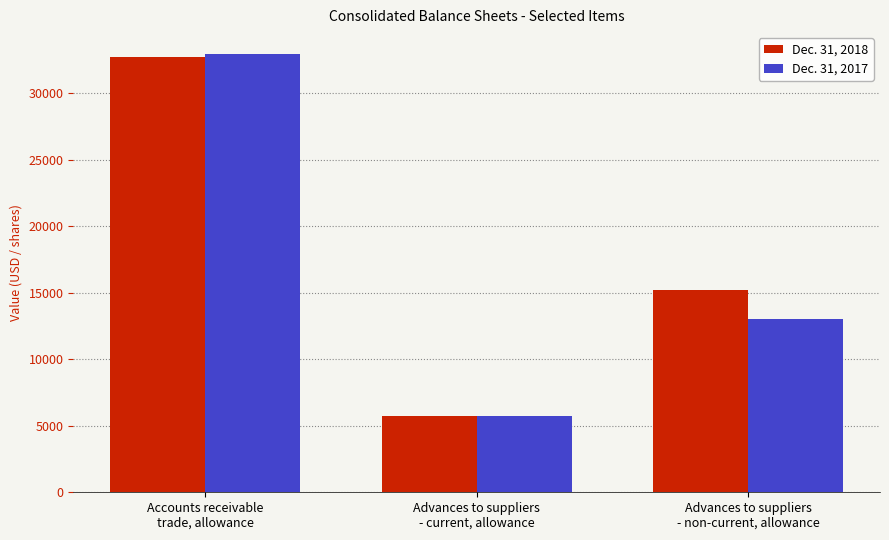

What is the value of the Dec. 31, 2017 bar at the 3rd from the left?

13057